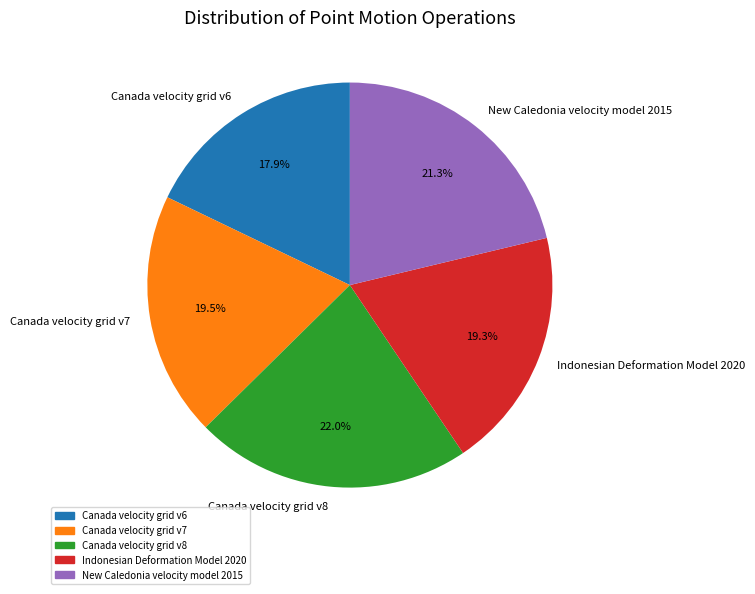

Approximately how many times larger is the value at New Caledonia velocity model 2015 compared to Indonesian Deformation Model 2020?

1.1